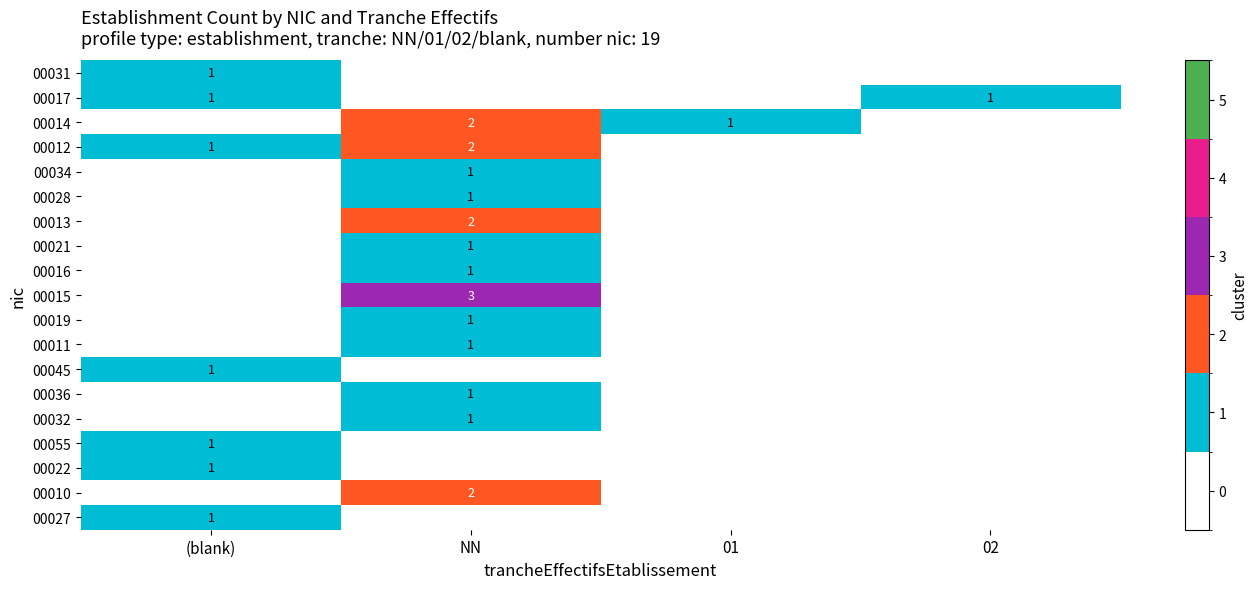

True or false: 00028 has a value of 2 at NN.

False